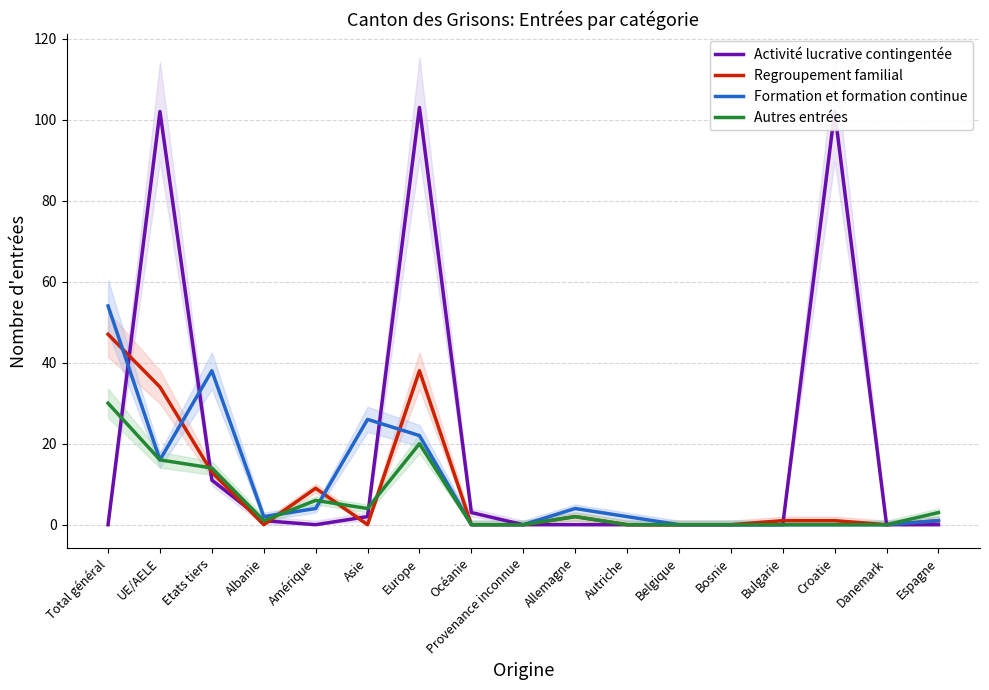

What is the label of the 9th point from the left?

Provenance inconnue